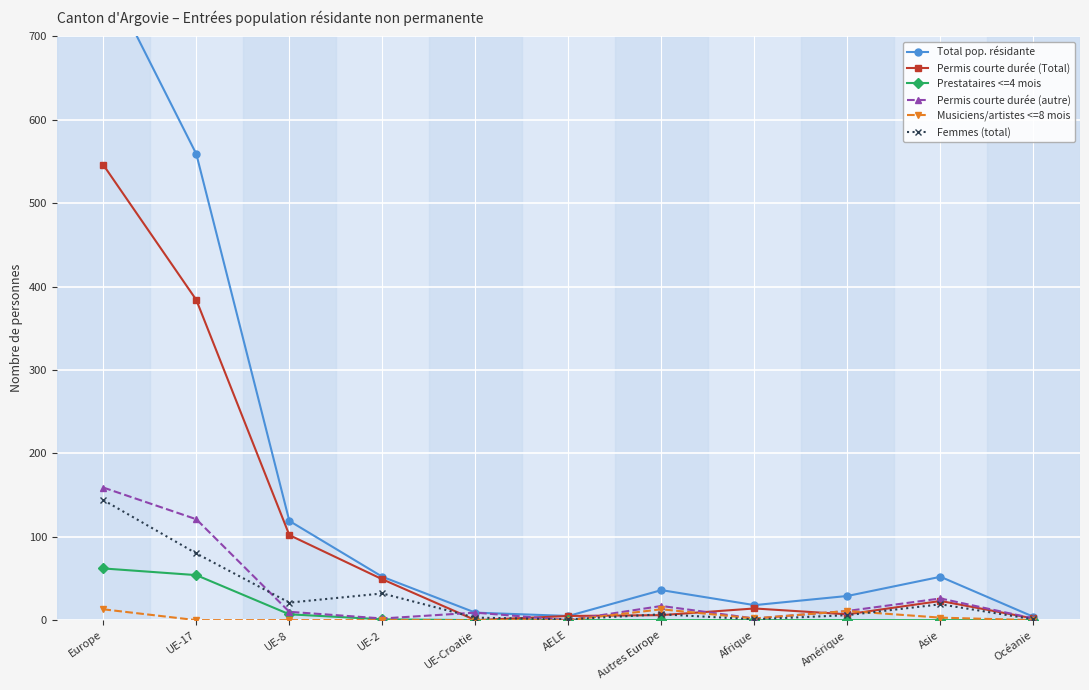

At which category is the sum across all series the highest?

Europe